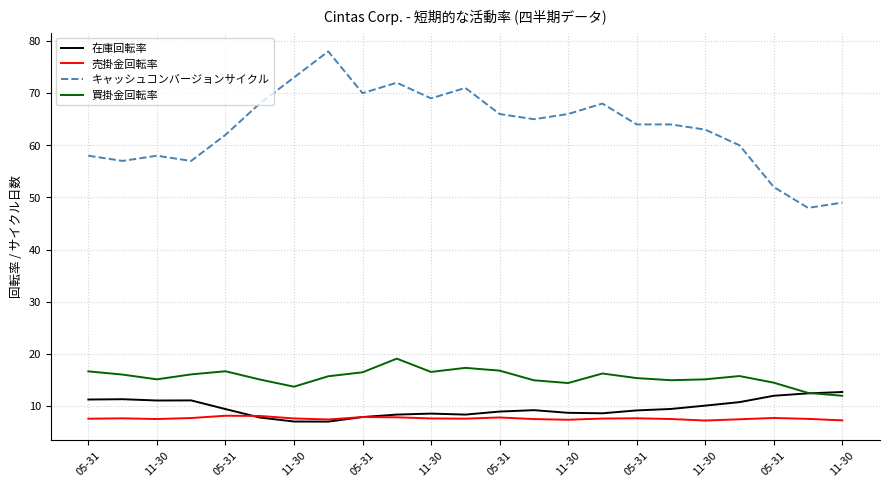

List the series in order of their peak value, highest first.

キャッシュコンバージョンサイクル, 買掛金回転率, 在庫回転率, 売掛金回転率